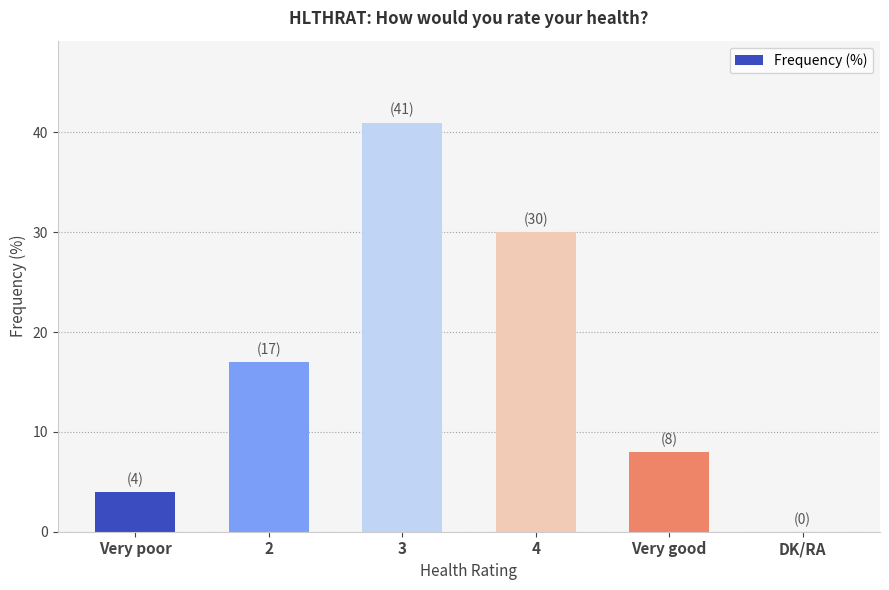

What value does the data have at 2, to the nearest 10?

20